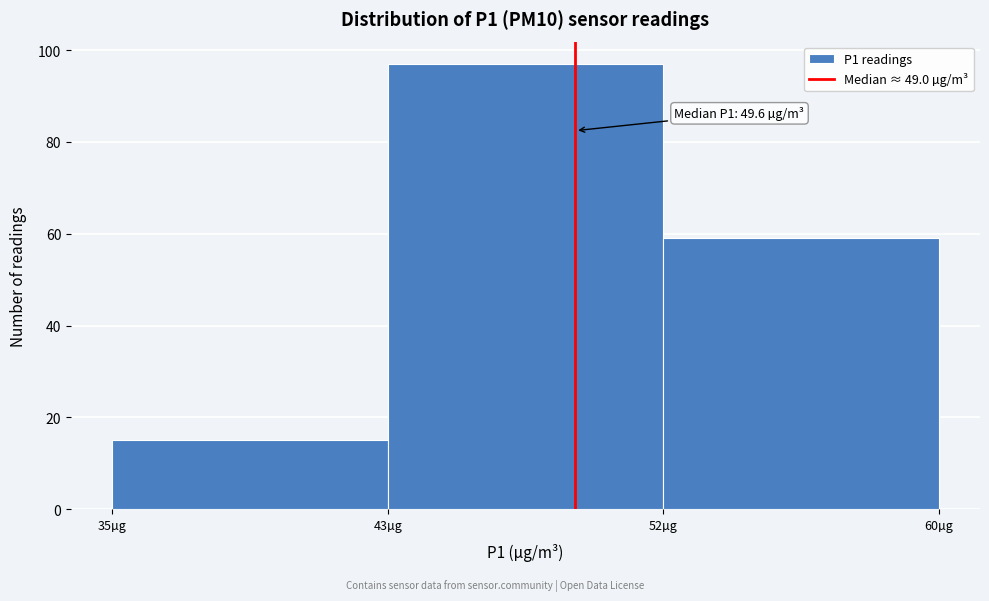

Reading left to right, extract all data points from this chart.

35µg=15	43µg=97	52µg=59